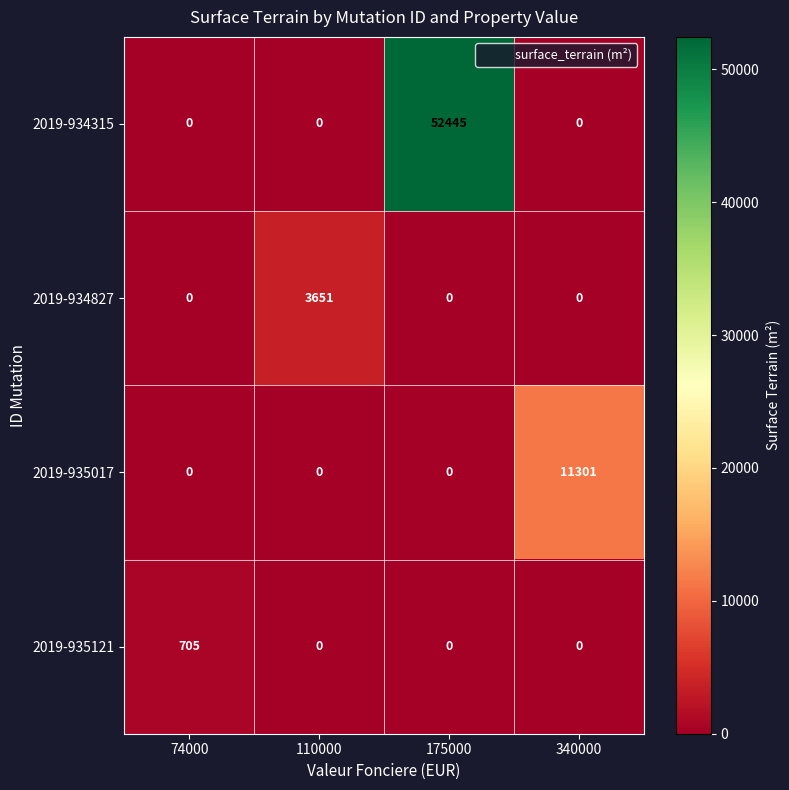

Reading left to right, extract all data points from this chart.

2019-934315: 74000=0	110000=0	175000=52445	340000=0
2019-934827: 74000=0	110000=3651	175000=0	340000=0
2019-935017: 74000=0	110000=0	175000=0	340000=11301
2019-935121: 74000=705	110000=0	175000=0	340000=0